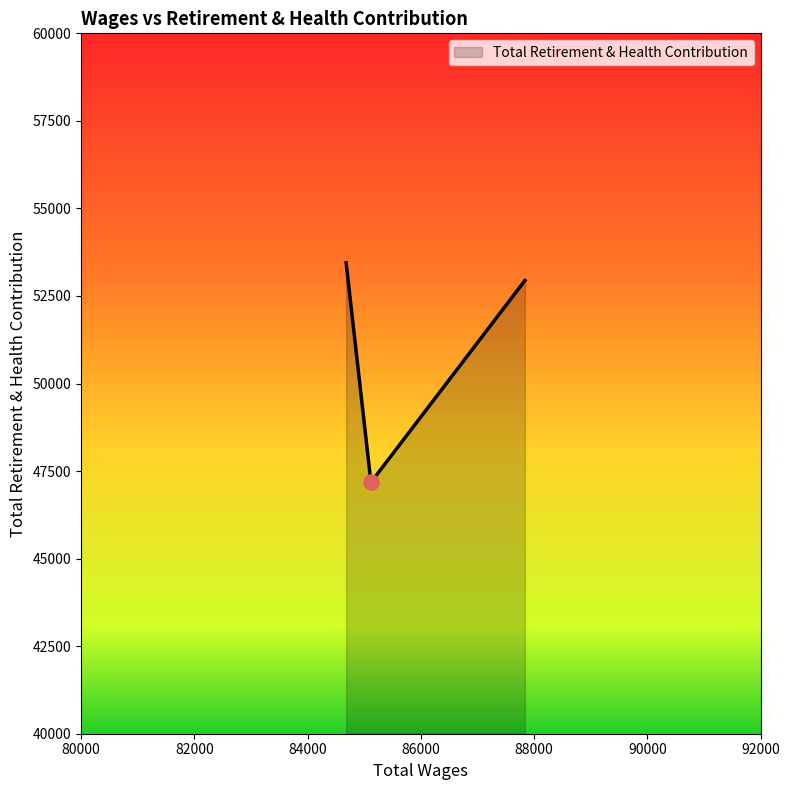

What is the difference between the maximum and minimum values?

6270